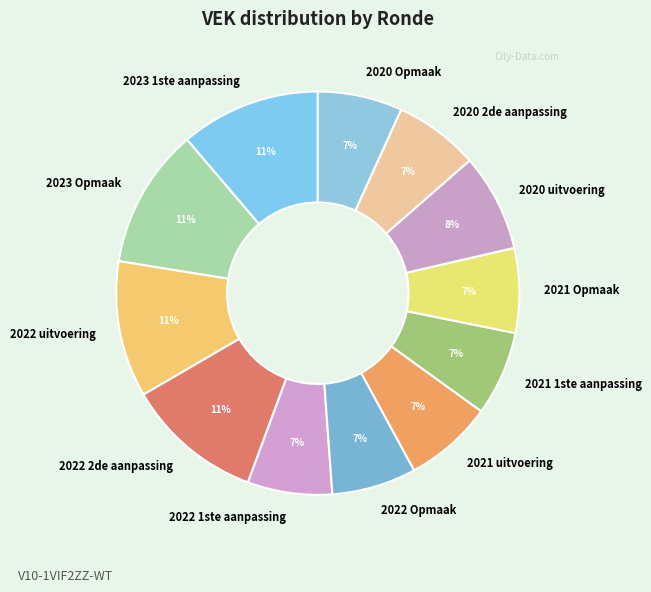

The 2022 uitvoering slice represents 11% of the pie. True or false?

True